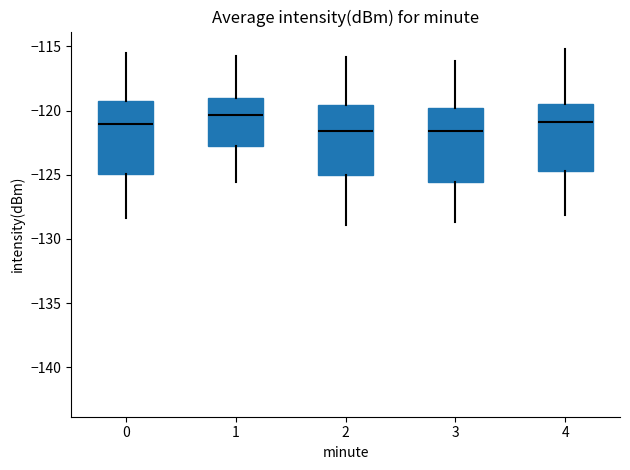

Reading left to right, read every box against the y-axis: the position of its median line, the range the box covers, and the ends of its whiskers. The values are not printed on the chart, so give them approximately, as read against the axis.

0: median -121.0, box -125.0 to -119.0, whiskers -128.5 to -115.5
1: median -120.5, box -123.0 to -119.0, whiskers -125.5 to -115.5
2: median -121.5, box -125.0 to -119.5, whiskers -129.0 to -116.0
3: median -121.5, box -125.5 to -120.0, whiskers -128.5 to -116.0
4: median -121.0, box -124.5 to -119.5, whiskers -128.0 to -115.0